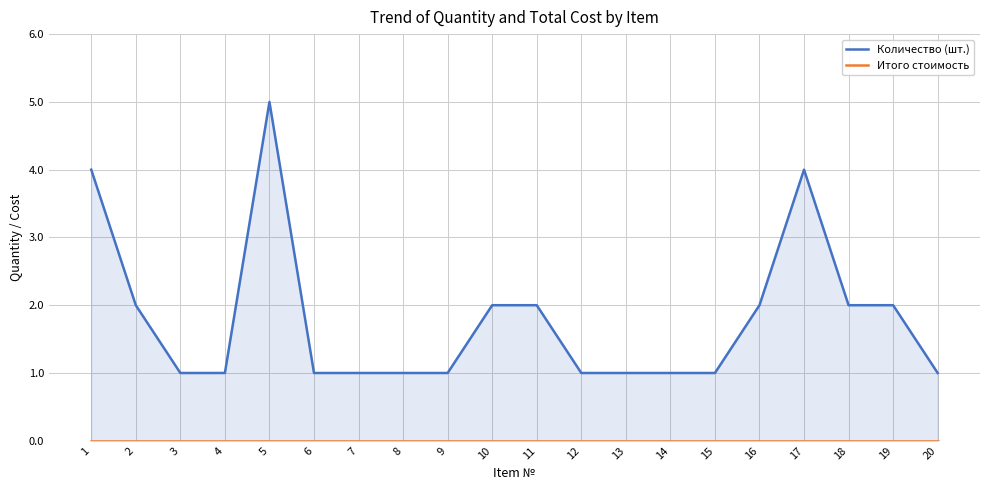

Which category has the lowest value in the Количество (шт.) series?

3